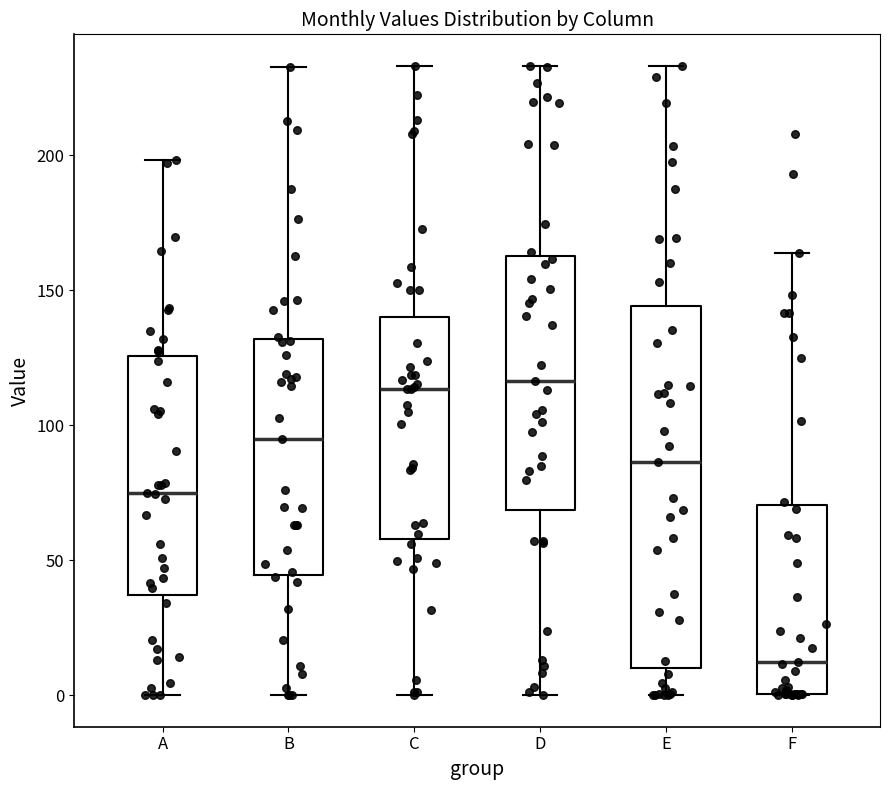

Reading left to right, read every box against the y-axis: the position of its median line, the range the box covers, and the ends of its whiskers. The values are not printed on the chart, so give them approximately, as read against the axis.

A: median 75, box 35 to 125, whiskers 0 to 200
B: median 95, box 45 to 130, whiskers 0 to 235
C: median 115, box 60 to 140, whiskers 0 to 235
D: median 115, box 70 to 165, whiskers 0 to 235
E: median 85, box 10 to 145, whiskers 0 to 235
F: median 10, box 0 to 70, whiskers 0 to 165